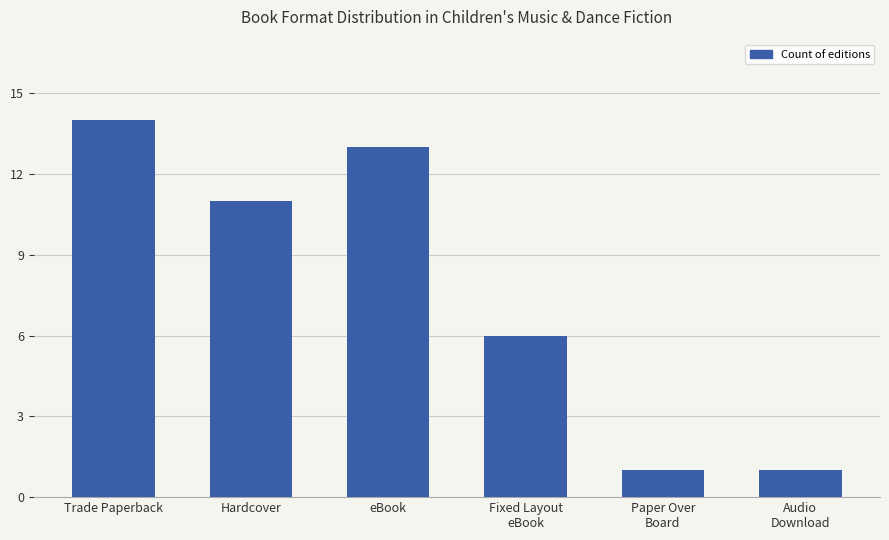

What is the greatest value displayed?

14